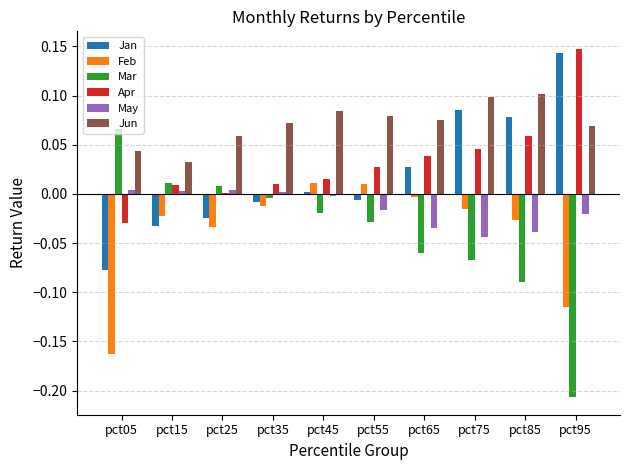

Does the chart contain stacked bars?

No